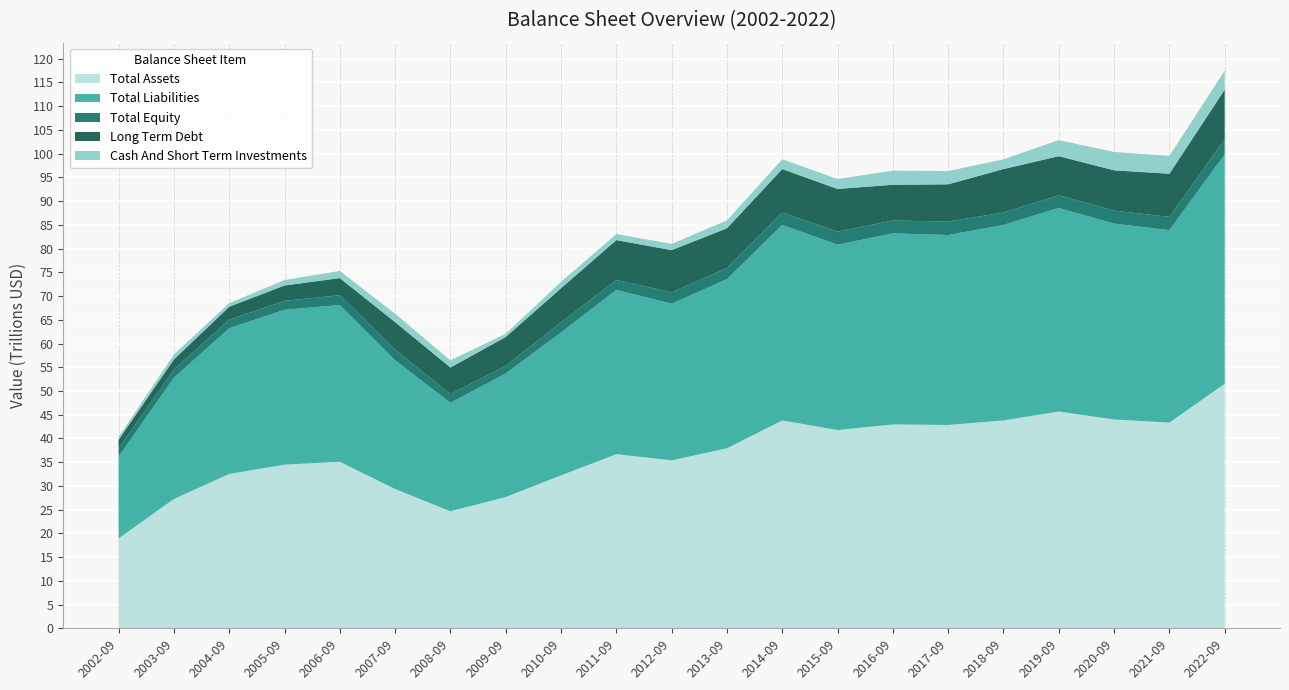

Reading left to right, extract all data points from this chart.

Total Assets: 2002-09=18954909891607.2	2003-09=27257804915840.0	2004-09=32521734243000.0	2005-09=34492950679040.0	2006-09=35092396955250.0	2007-09=29352875574970.0	2008-09=24666313682880.0	2009-09=27661398000000.0	2010-09=32230428000000.0	2011-09=36692990000000.0	2012-09=35394322000000.0	2013-09=37942439000000.0	2014-09=43802094000000.0	2015-09=41783236000000.0	2016-09=42957438000000.0	2017-09=42852078000000.0	2018-09=43802094000000.0	2019-09=45677106000000.0	2020-09=43999815000000.0	2021-09=43346552000000.0	2022-09=51531980000000.0
Total Liabilities: 2002-09=17223084358943.6	2003-09=25551069896360.0	2004-09=30694508541720.0	2005-09=32624310860680.0	2006-09=33025188825900.0	2007-09=27117449083460.0	2008-09=22862880371160.0	2009-09=26034358000000.0	2010-09=30097414000000.0	2011-09=34601354000000.0	2012-09=33006875000000.0	2013-09=35623456000000.0	2014-09=41186876000000.0	2015-09=39038290000000.0	2016-09=40257481000000.0	2017-09=40008287000000.0	2018-09=41186876000000.0	2019-09=42888931000000.0	2020-09=41268551000000.0	2021-09=40544920000000.0	2022-09=48304679000000.0
Total Equity: 2002-09=1731825532663.6	2003-09=1706735019480.0	2004-09=1827225701280.0	2005-09=1868639818360.0	2006-09=2067208129350.0	2007-09=2235426491510.0	2008-09=1803433311720.0	2009-09=1627040000000.0	2010-09=2133014000000.0	2011-09=2091636000000.0	2012-09=2387447000000.0	2013-09=2318983000000.0	2014-09=2615218000000.0	2015-09=2744946000000.0	2016-09=2699957000000.0	2017-09=2843791000000.0	2018-09=2615218000000.0	2019-09=2680793000000.0	2020-09=2731264000000.0	2021-09=2801632000000.0	2022-09=3227301000000.0
Long Term Debt: 2002-09=1823392460386.3	2003-09=2142060611800.0	2004-09=2712446343360.0	2005-09=3243579549280.0	2006-09=3605461448400.0	2007-09=5820674434260.0	2008-09=5624245046880.0	2009-09=6062350000000.0	2010-09=7199061000000.0	2011-09=8402917000000.0	2012-09=8897560000000.0	2013-09=8398875000000.0	2014-09=9151026000000.0	2015-09=9004919000000.0	2016-09=7533477000000.0	2017-09=7844677000000.0	2018-09=9151026000000.0	2019-09=8228319000000.0	2020-09=8493376000000.0	2021-09=9076736000000.0	2022-09=10421525000000.0
Cash And Short Term Investments: 2002-09=614058904921.0	2003-09=1032114160480.0	2004-09=763178164200.0	2005-09=1144389081920.0	2006-09=1512947292300.0	2007-09=1764894992090.0	2008-09=1504927427760.0	2009-09=674845000000.0	2010-09=1352244000000.0	2011-09=1283015000000.0	2012-09=1310406000000.0	2013-09=1652752000000.0	2014-09=2069912000000.0	2015-09=2096596000000.0	2016-09=2972088000000.0	2017-09=2786209000000.0	2018-09=2069912000000.0	2019-09=3380317000000.0	2020-09=3874948000000.0	2021-09=3768982000000.0	2022-09=4022208000000.0